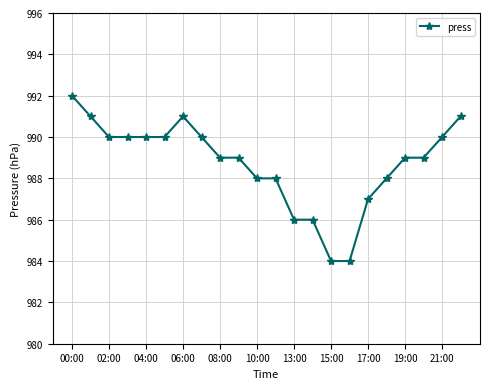

What is the difference between the maximum and minimum values?

8